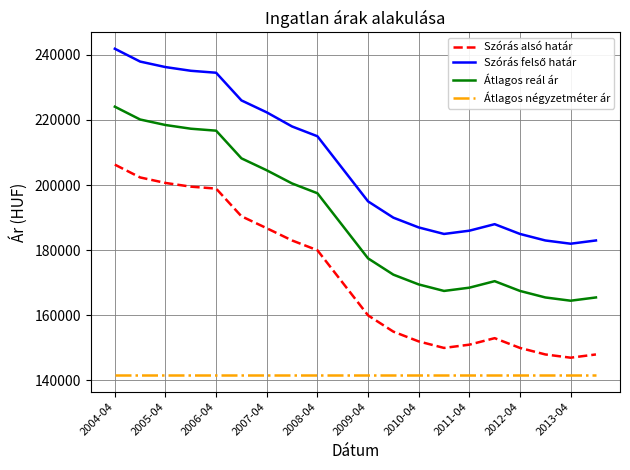

True or false: Szórás alsó határ and Átlagos négyzetméter ár intersect in this chart.

False